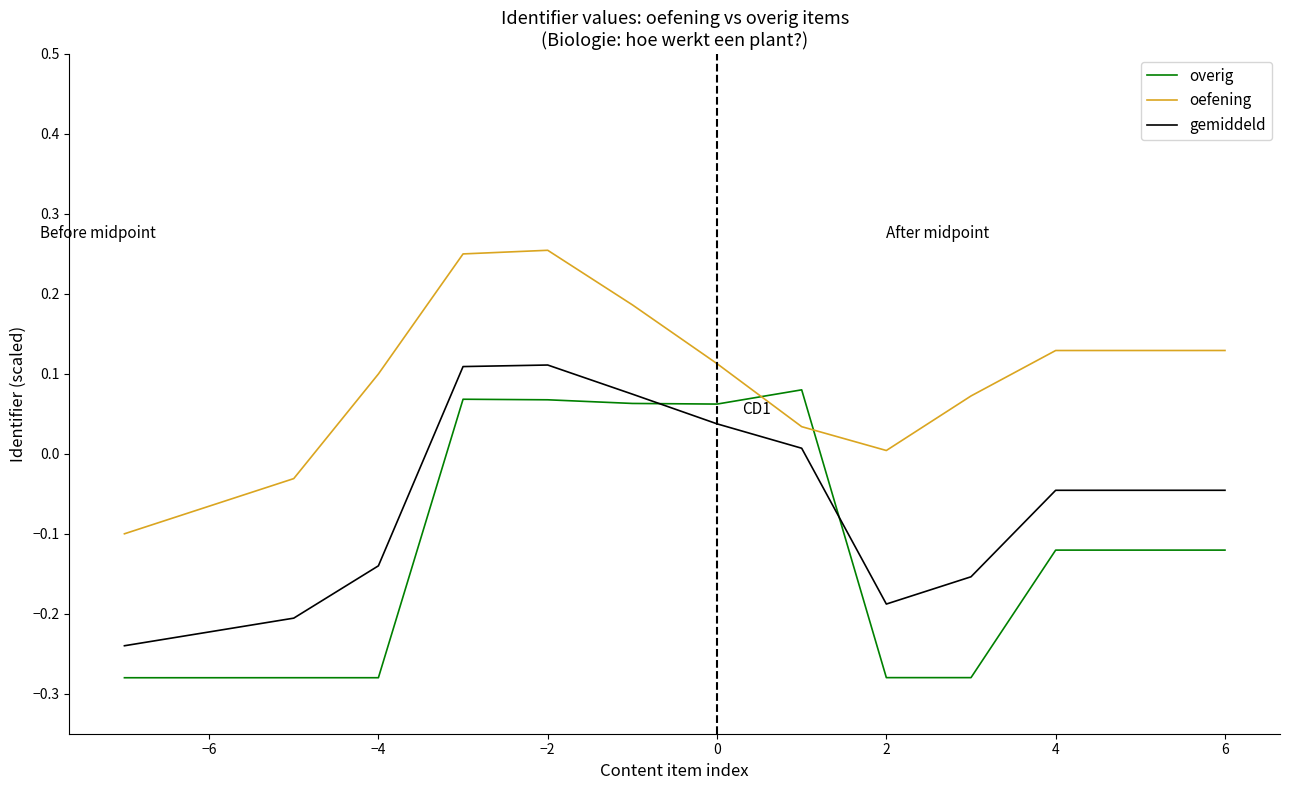

What are all the series names shown in the legend?

overig, oefening, gemiddeld